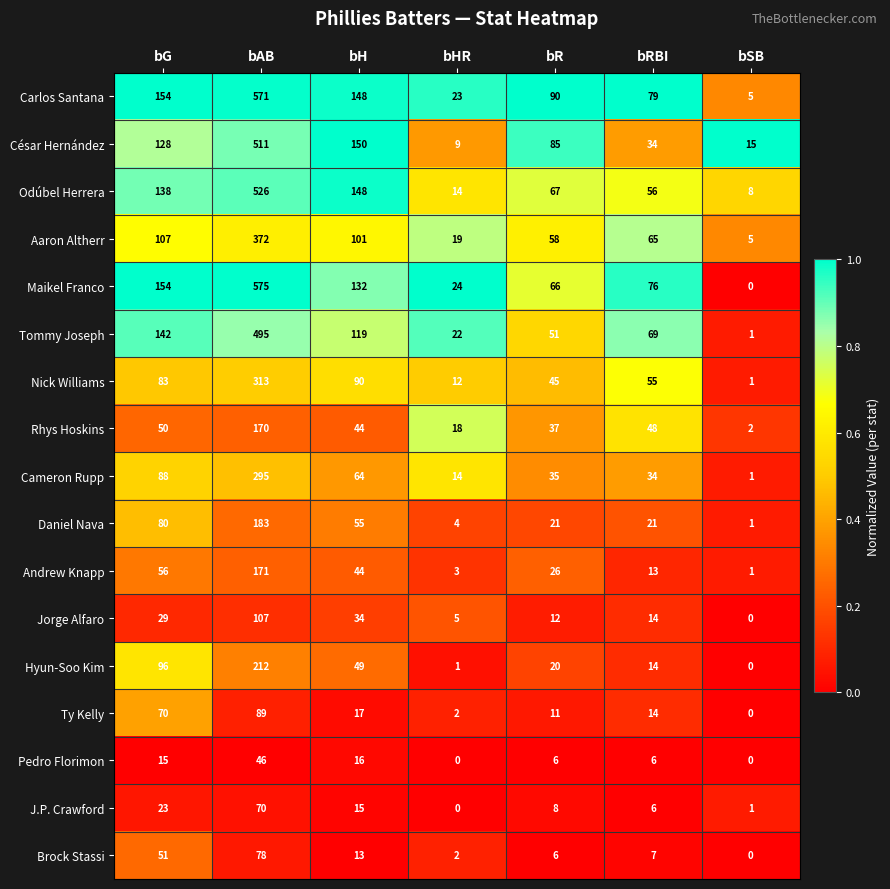

Is the value of Nick Williams at bAB greater than the value of Tommy Joseph at bG?

Yes